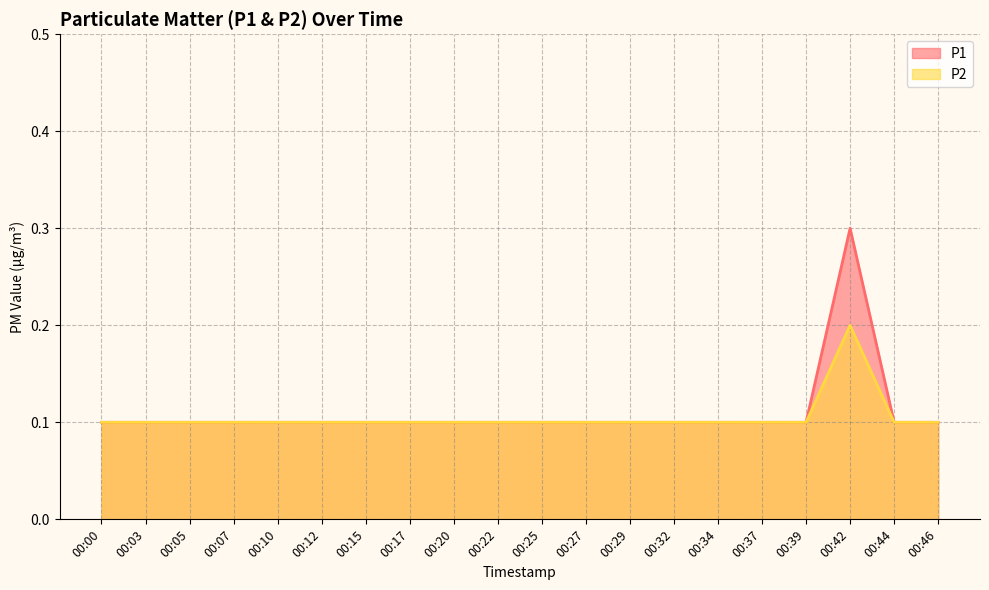

At which label is P1 closest to 0?

00:00